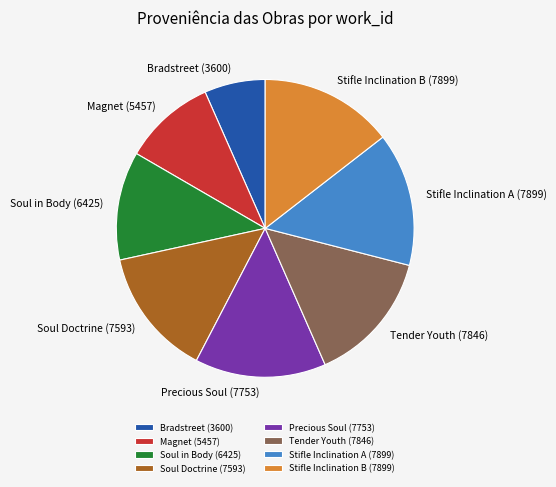

Does Stifle Inclination A (7899) account for over 50% of the chart?

No